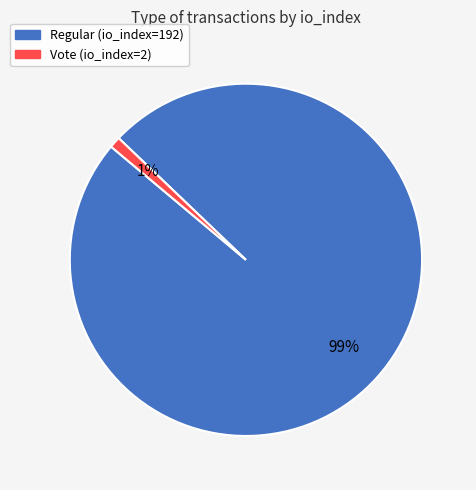

To the nearest percent, what percentage of the pie is Vote (io_index=2)?

1%